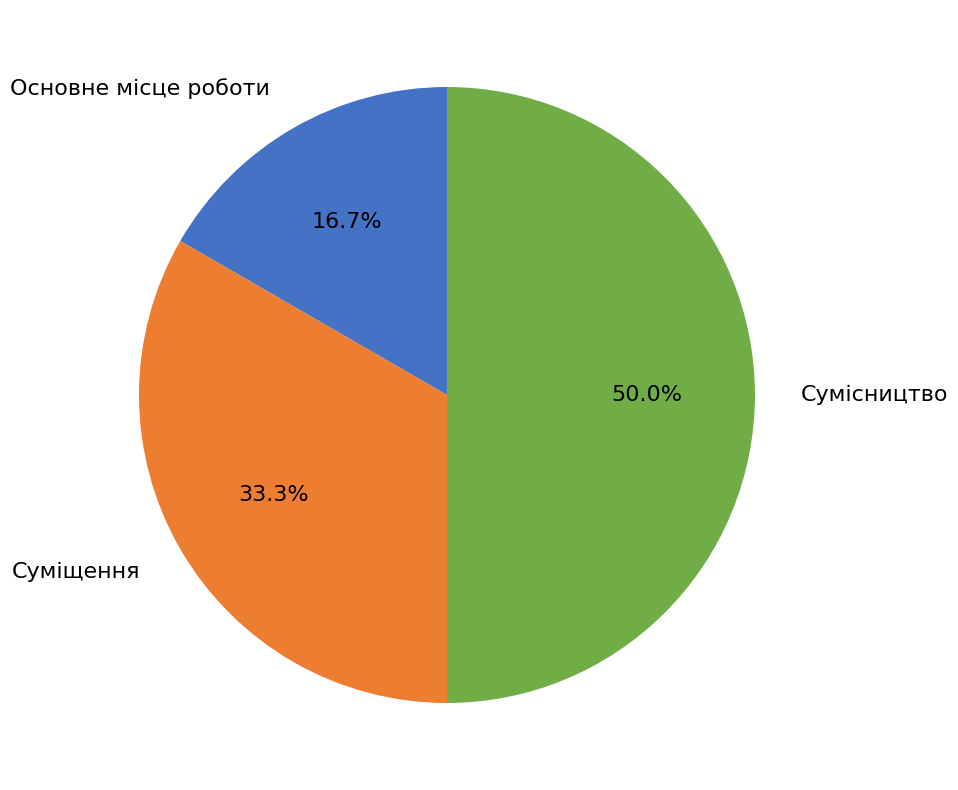

Count the number of slices in the pie.

3